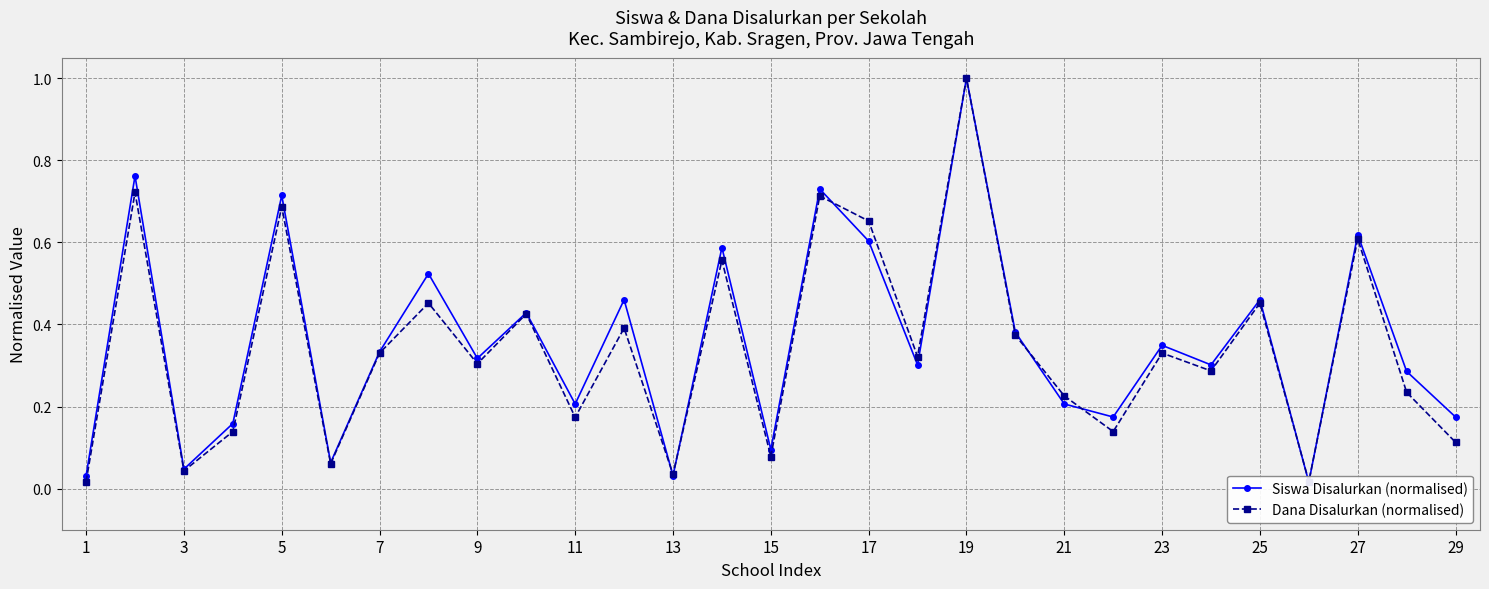

How many interior local peaks does the Siswa Disalurkan (normalised) series have?

11